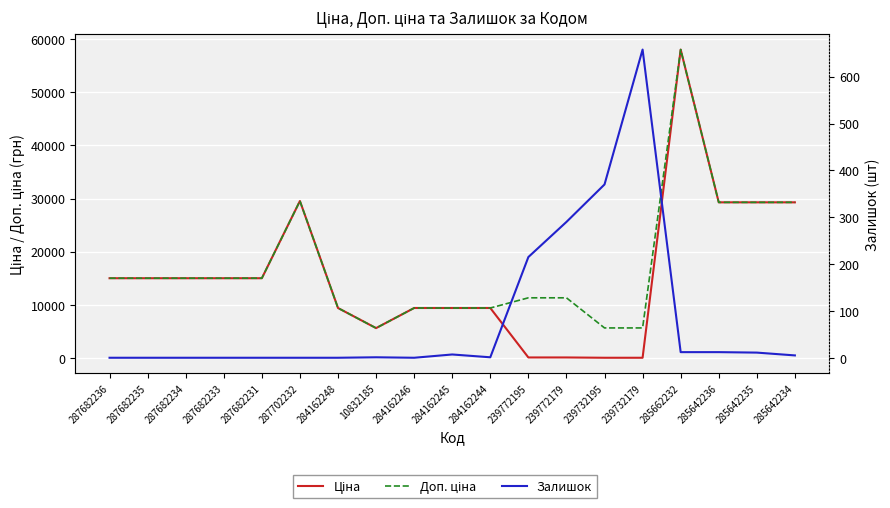

Reading right to left, what are all the values shown in this chart?

Ціна: 29294.9	29294.9	29294.9	58037.0	56.7	56.7	113.3	113.3	9416.9	9416.9	9416.9	5636.0	9416.9	29548.9	15019.2	15019.2	15019.2	15019.2	15019.2
Доп. ціна: 29294.9	29294.9	29294.9	58037.0	5667.0	5667.0	11334.0	11334.0	9416.9	9416.9	9416.9	5636.0	9416.9	29548.9	15019.2	15019.2	15019.2	15019.2	15019.2
Залишок: 5.0	11.0	12.0	12.0	658.0	370.0	290.0	215.0	1.0	7.0	0.0	1.0	0.0	0.0	0.0	0.0	0.0	0.0	0.0